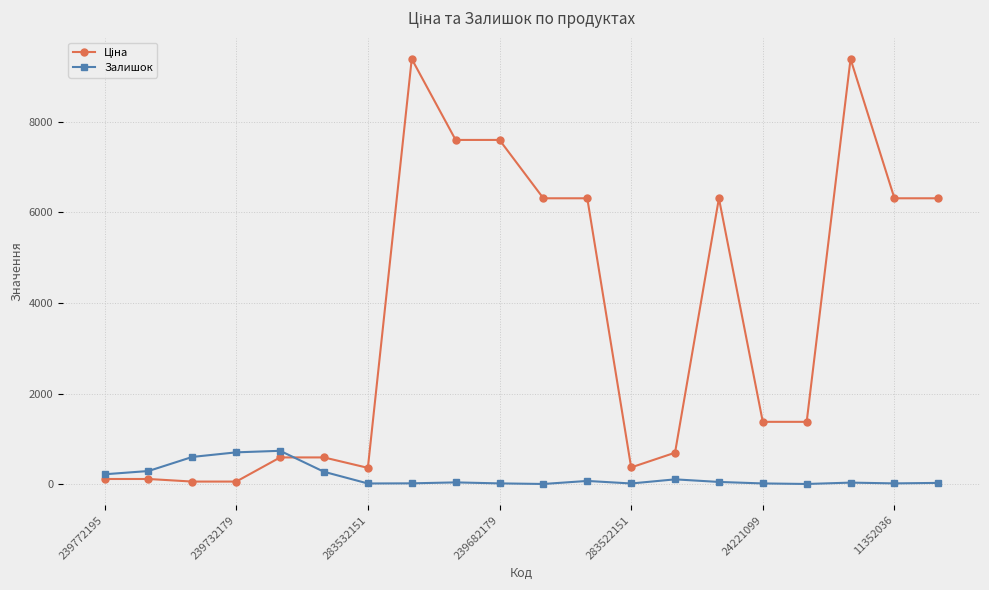

What is the difference between the maximum and second lowest values in the Залишок series?

732.0